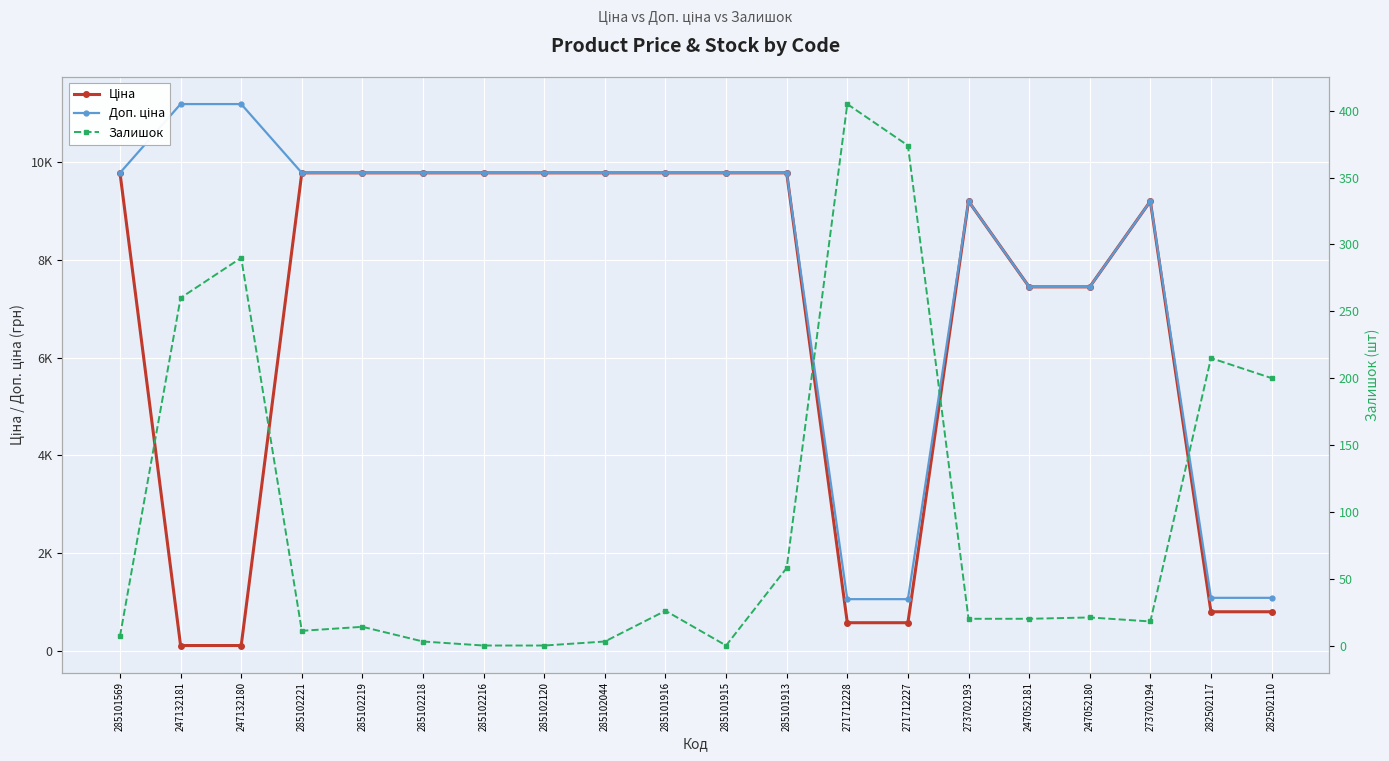

What is the spread (max minus min) of values at 271712228?

655.0